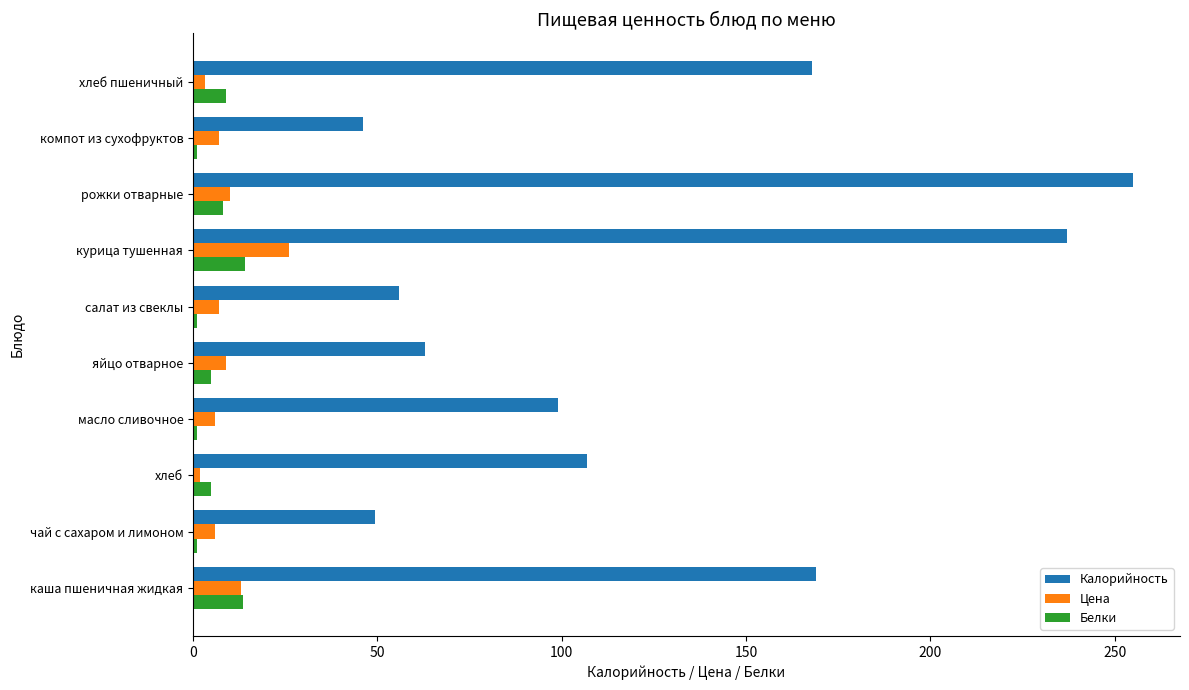

How many series are shown in this chart?

3